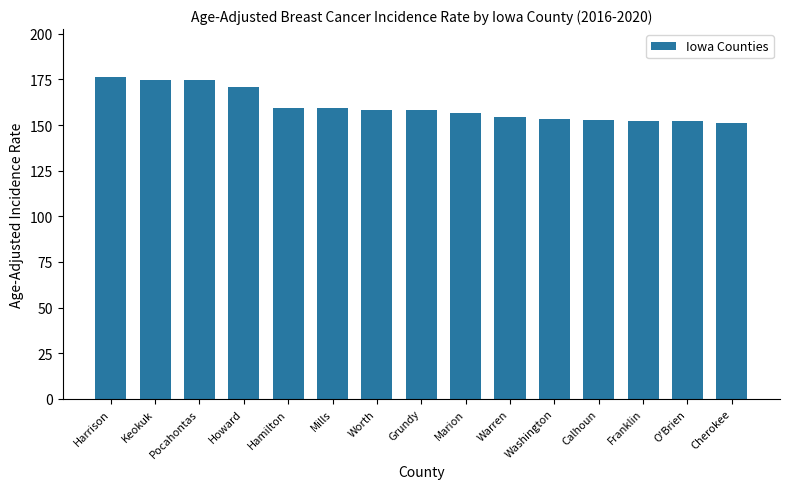

What is the smallest value displayed?

151.4